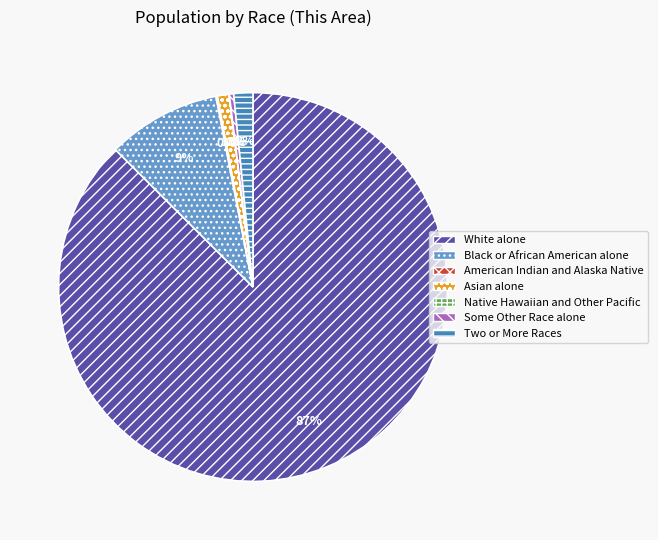

What is the largest slice in the pie chart?

White alone